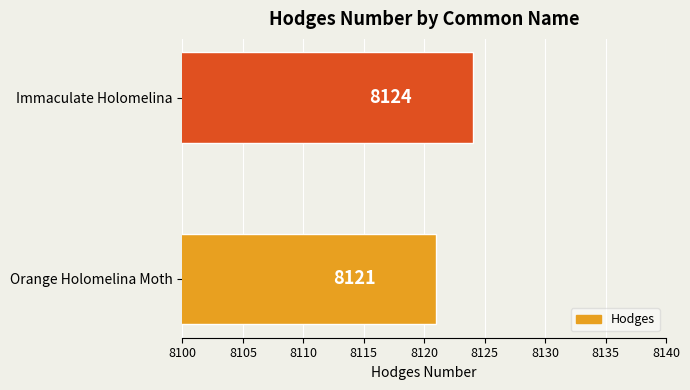

Does the chart contain stacked bars?

No